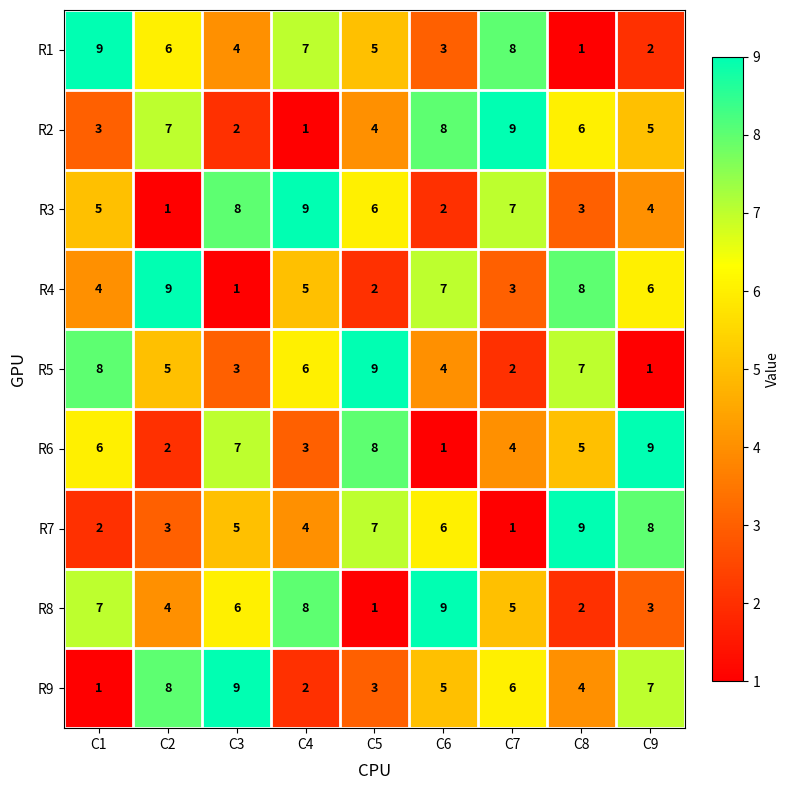

What is the maximum value for R6?

9